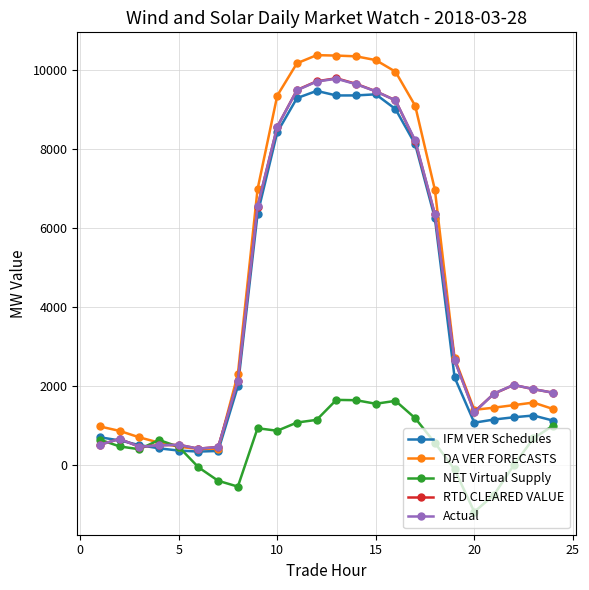

True or false: Actual has more than 2 points higher than both neighbors.

True